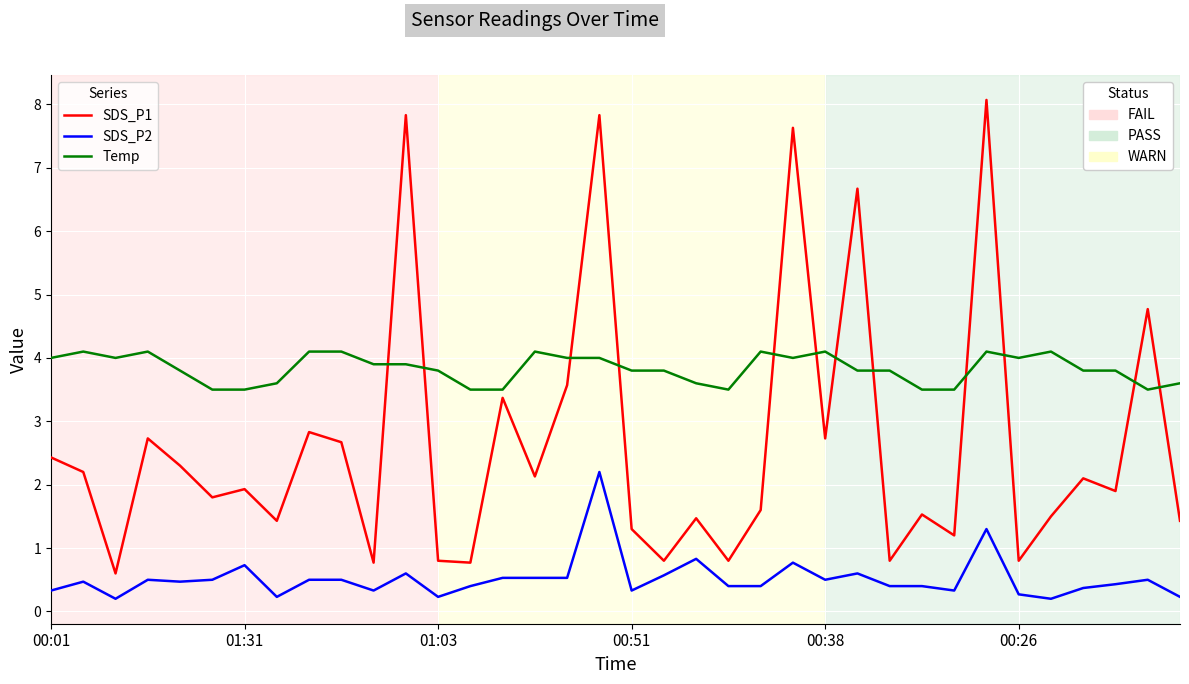

What is the maximum value shown in the chart?

8.1